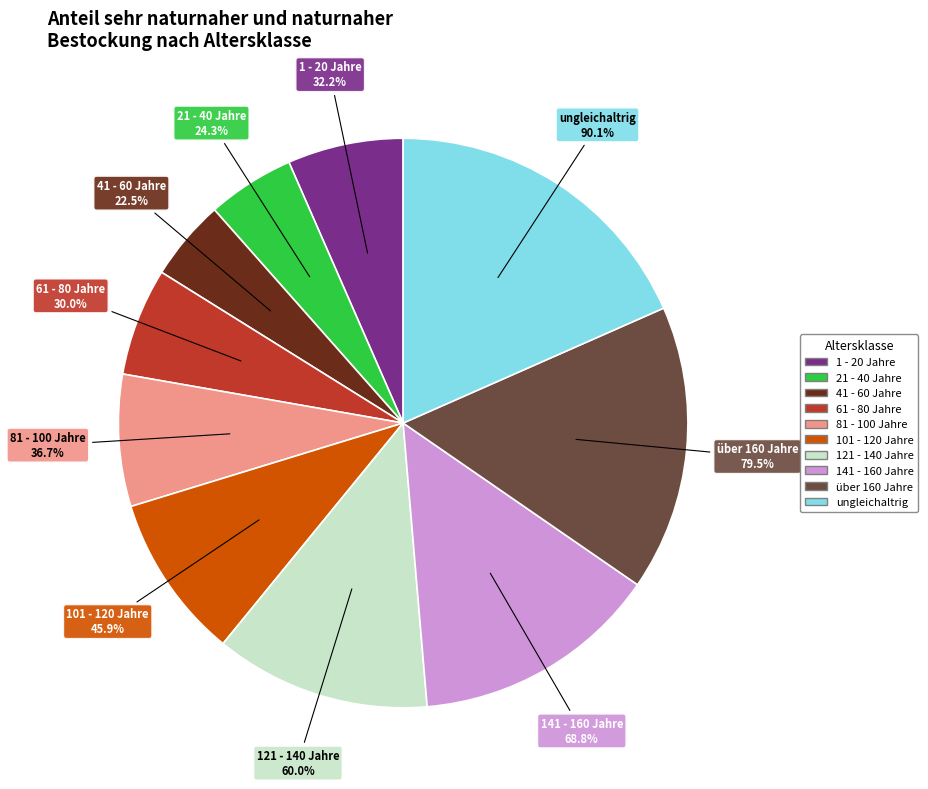

What is the change in value from 1 - 20 Jahre to über 160 Jahre?

+47.3